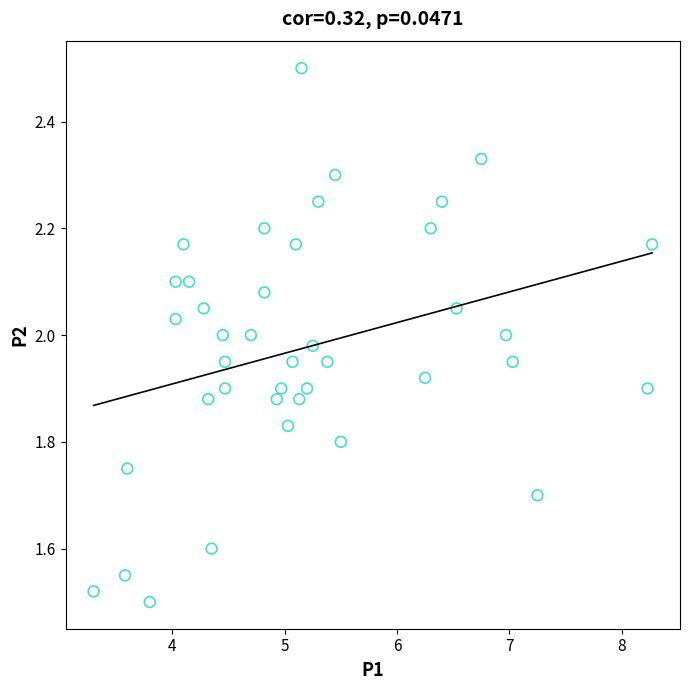

What is the range of X values (max minus min)?

5.0